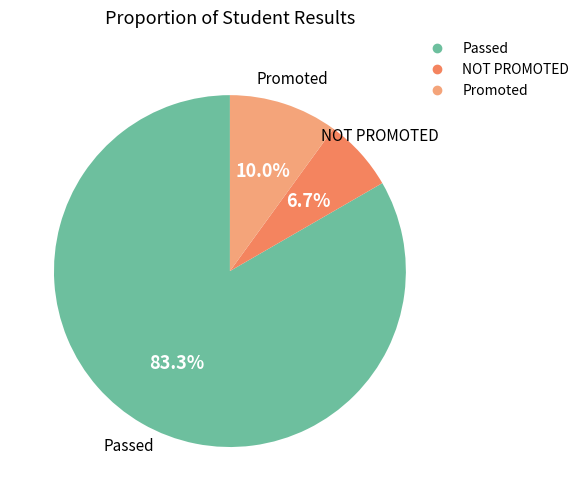

To the nearest percent, what is the average slice percentage?

33%